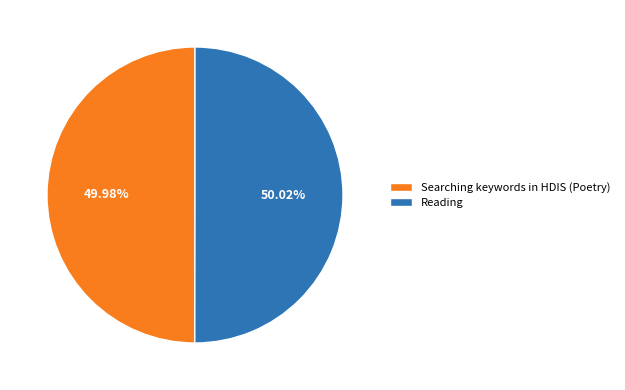

Is there a majority slice in this chart?

Yes